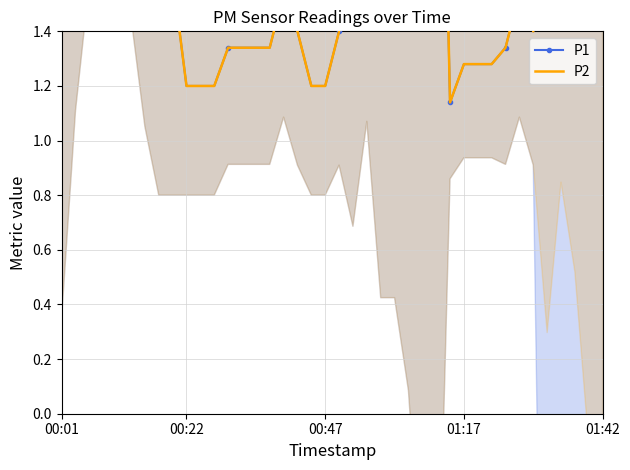

At which label is P2 closest to 2?

00:22